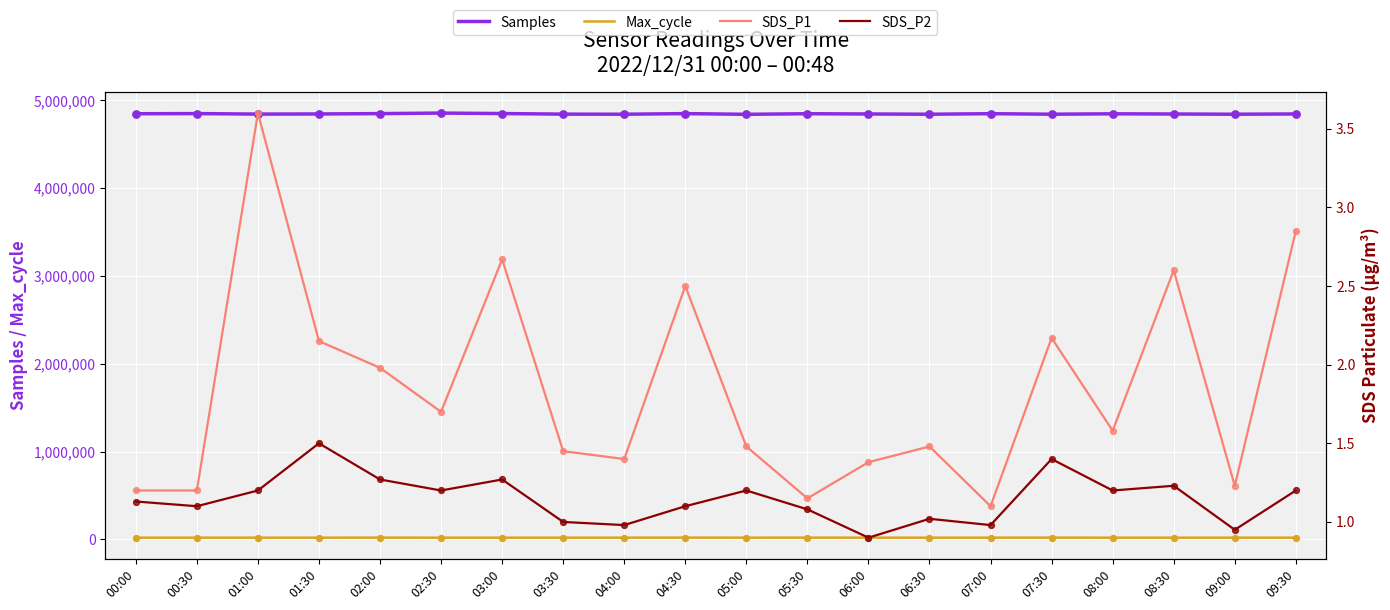

At how many categories does at least one series exceed 194690?

20